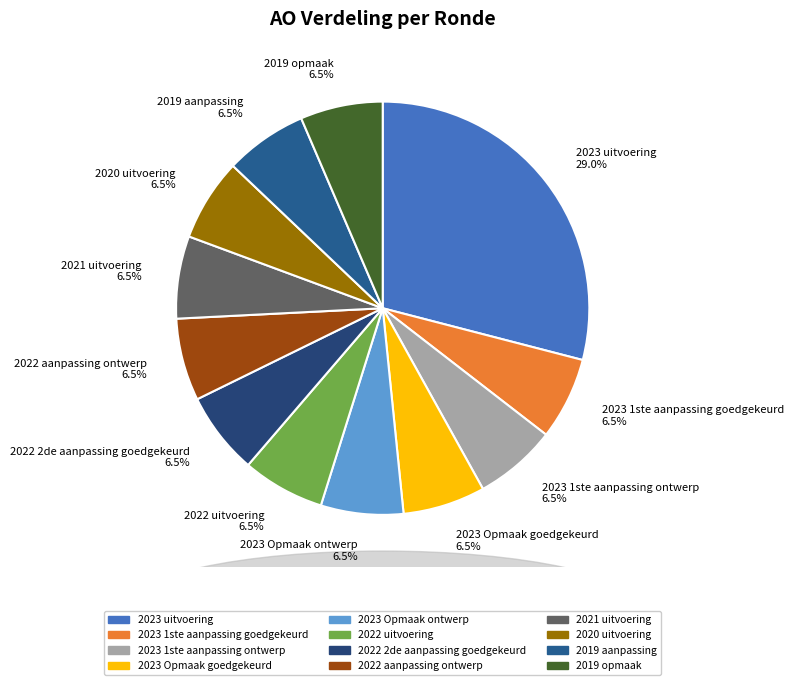

Between 2022 aanpassing ontwerp and 2023 uitvoering, which is larger?

2023 uitvoering